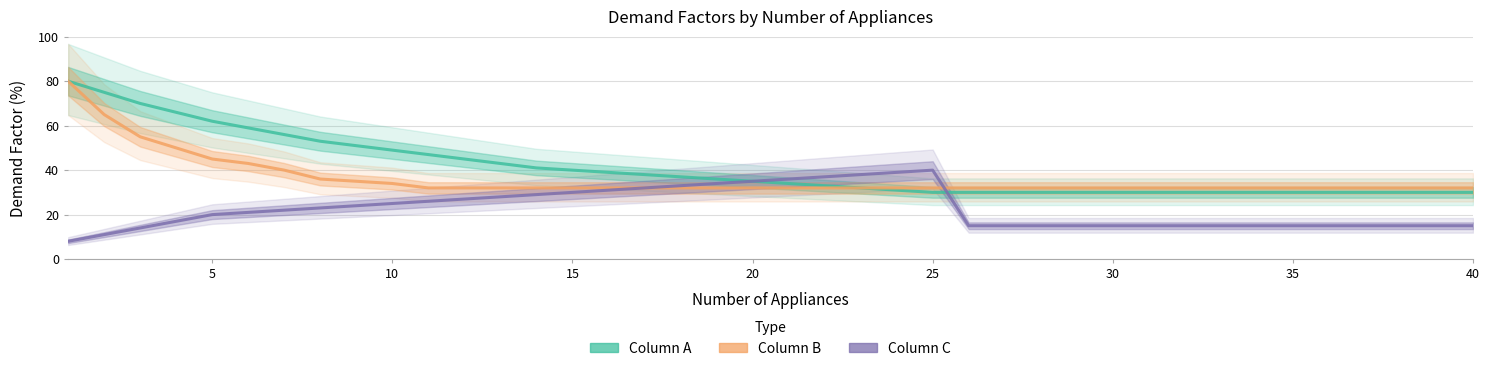

What is the average value of the Column B series?

36